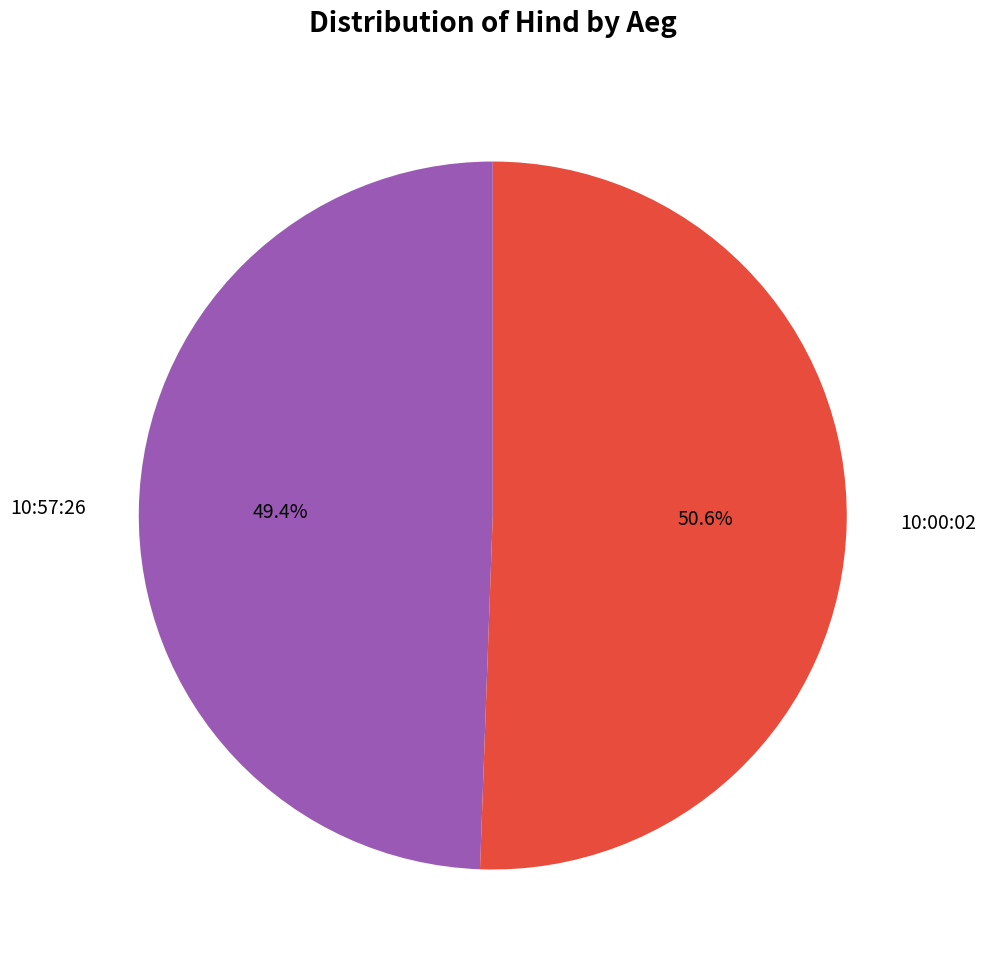

Is the sum of 10:57:26 and 10:00:02 greater than half?

Yes